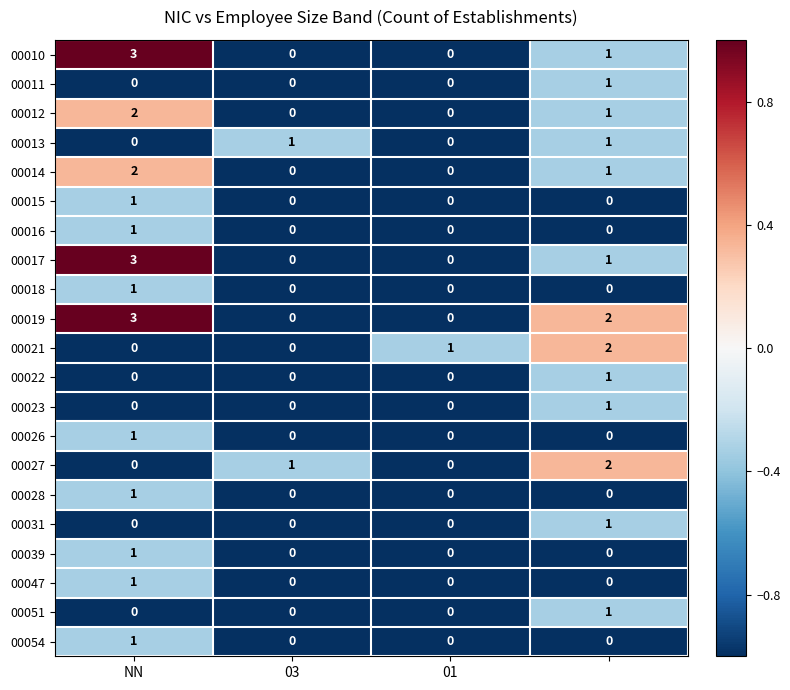

What is the greatest value displayed?

3